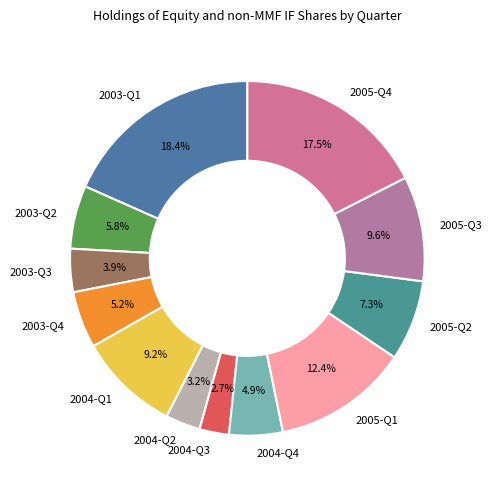

True or false: 2003-Q4 accounts for 1% of the total.

False